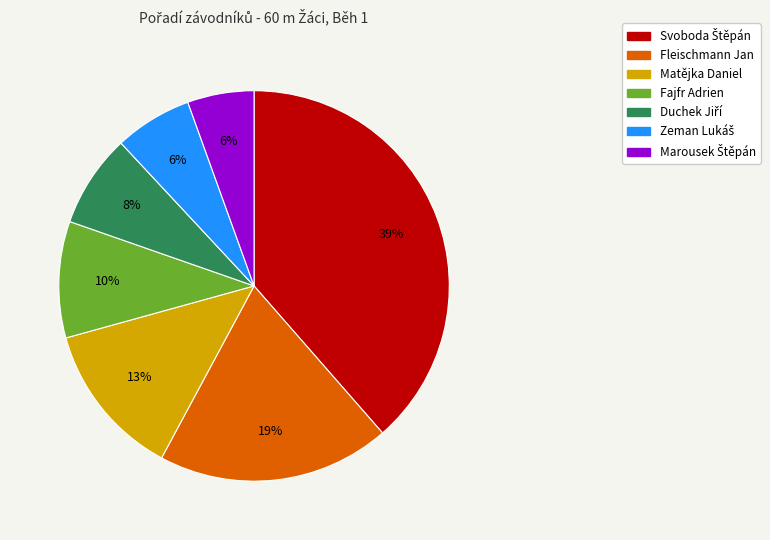

To the nearest percent, what is the average slice percentage?

14%